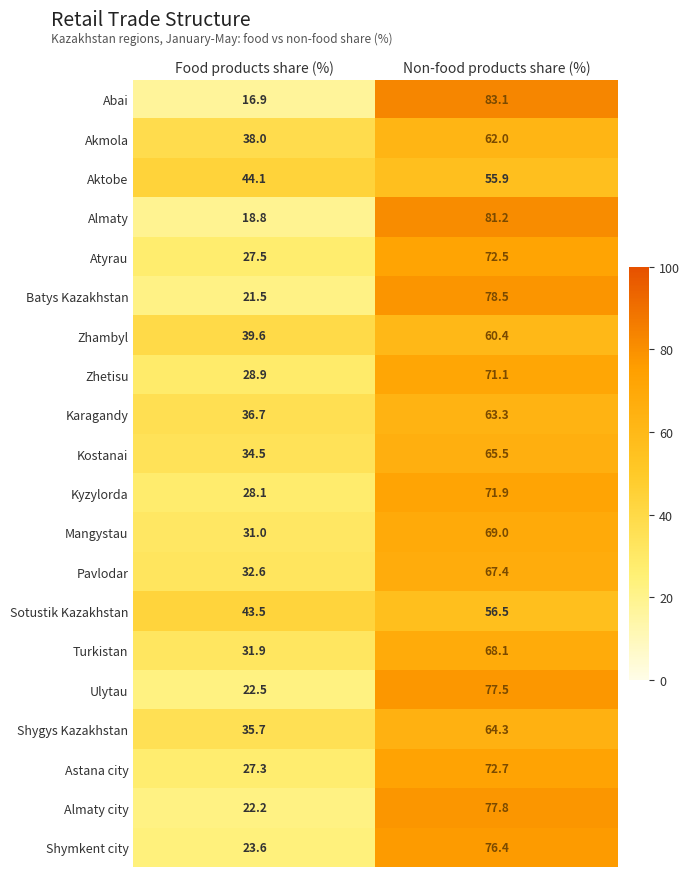

Rank the series at Non-food products share (%) from highest to lowest value.

Abai, Almaty, Batys Kazakhstan, Almaty city, Ulytau, Shymkent city, Astana city, Atyrau, Kyzylorda, Zhetisu, Mangystau, Turkistan, Pavlodar, Kostanai, Shygys Kazakhstan, Karagandy, Akmola, Zhambyl, Sotustik Kazakhstan, Aktobe